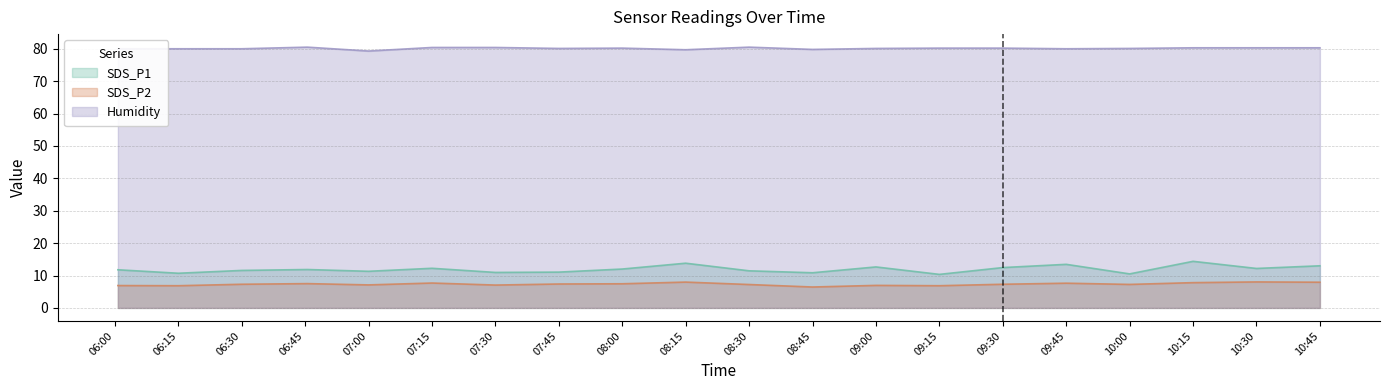

True or false: SDS_P2 and Humidity cross at least once.

False